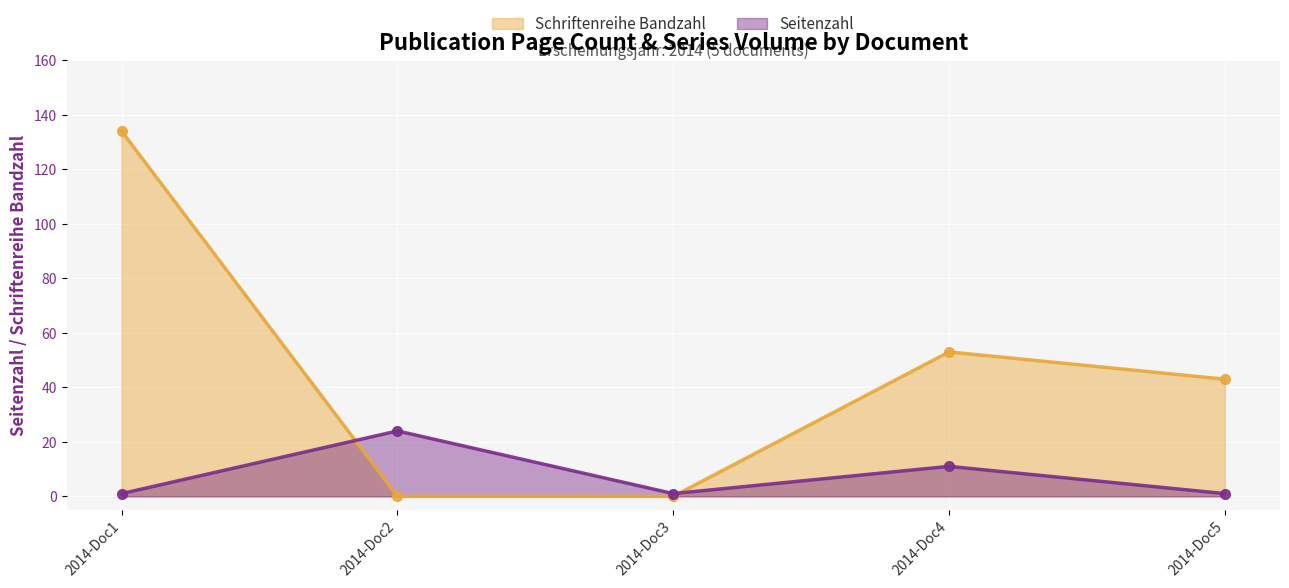

How many interior local peaks does the Schriftenreihe Bandzahl series have?

1